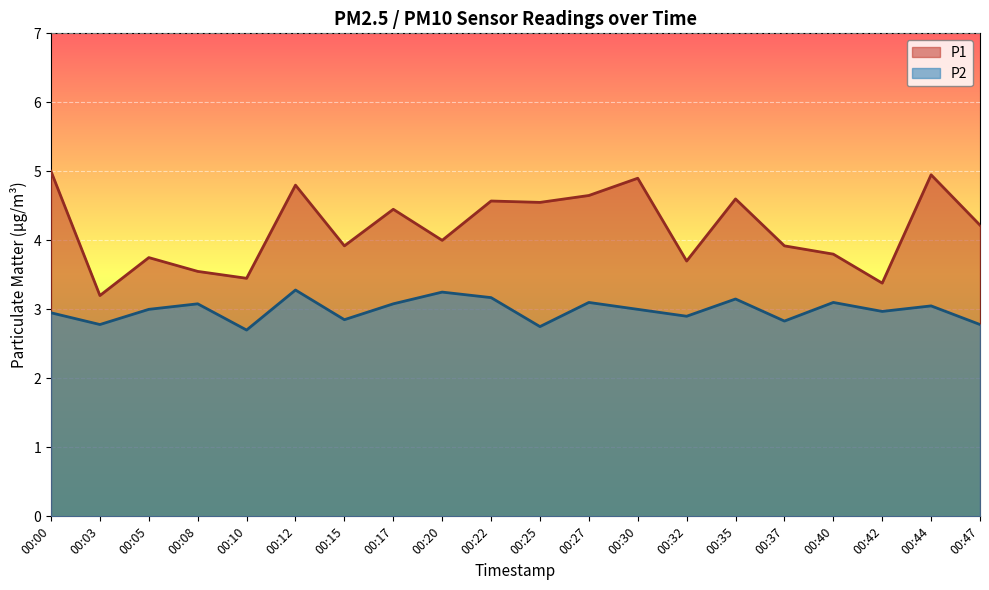

What is the sum of all P1 values?

83.4